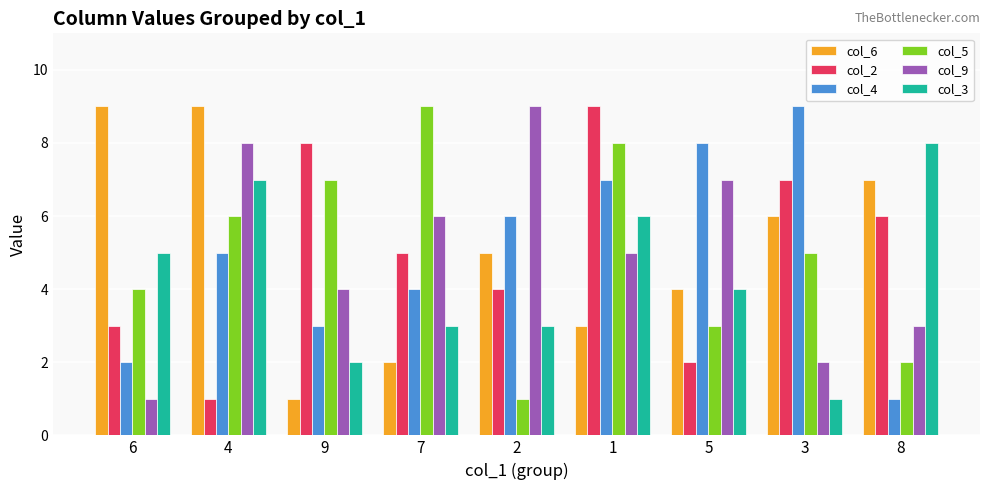

What is the difference between the col_3 values at 8 and 7?

5